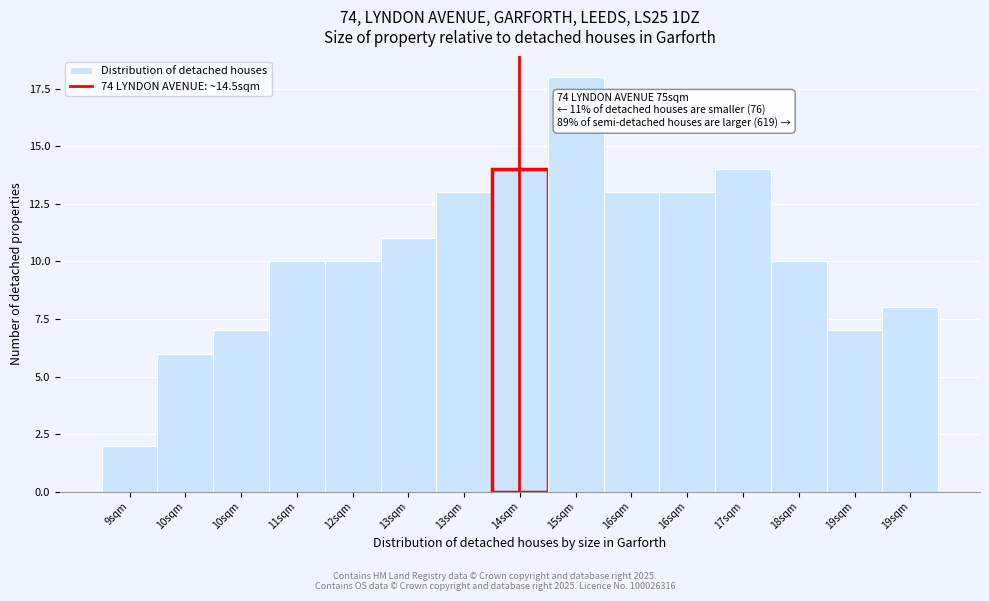

How many distinct data groups are displayed?

1